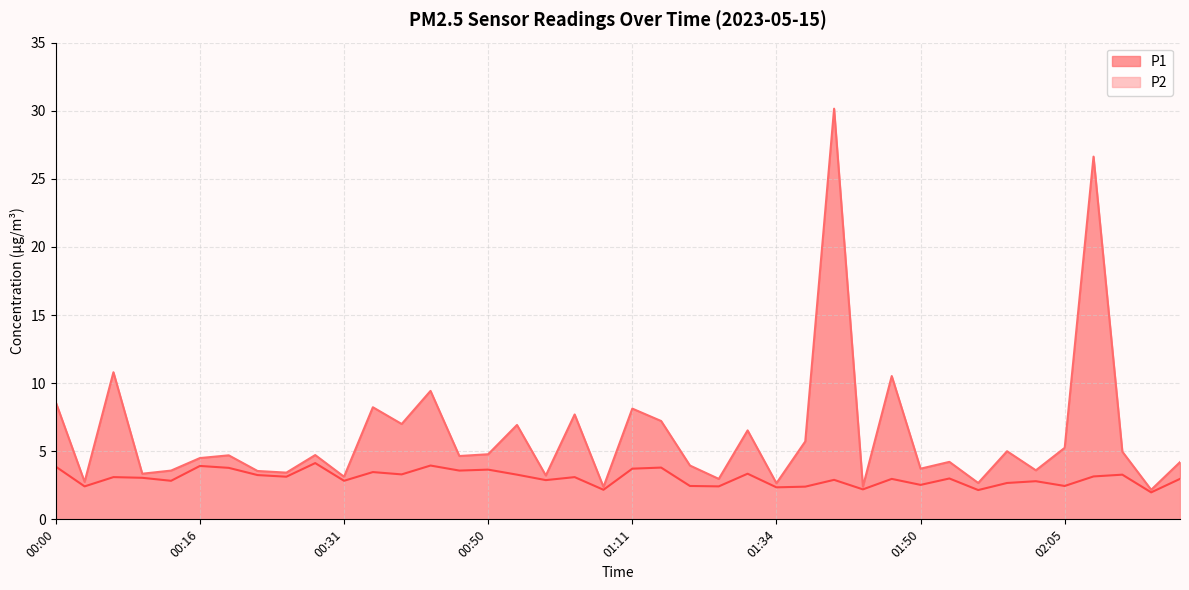

What is the label of the 36th point from the right?

00:13